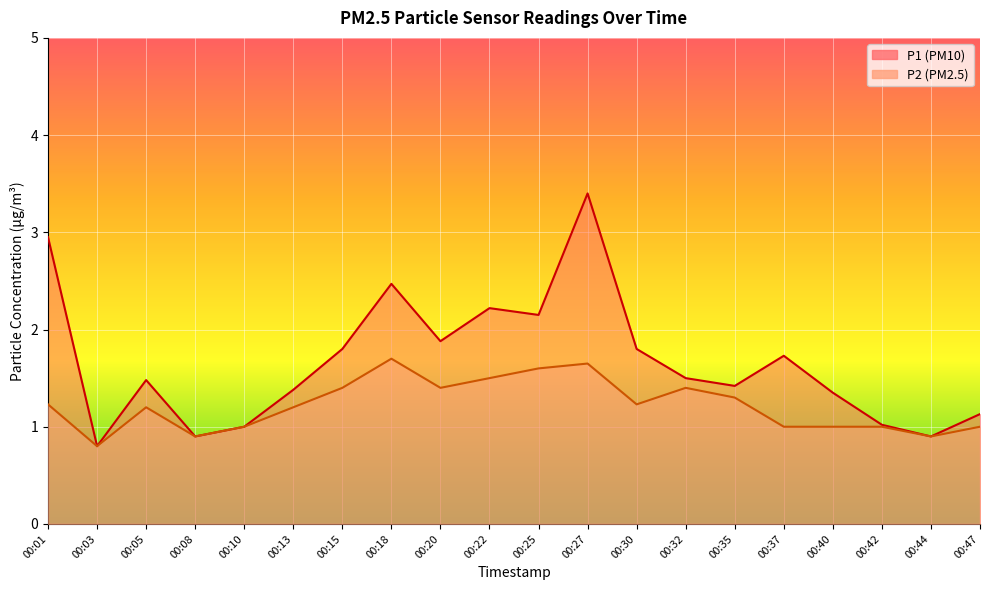

At how many categories does at least one series exceed 0?

20